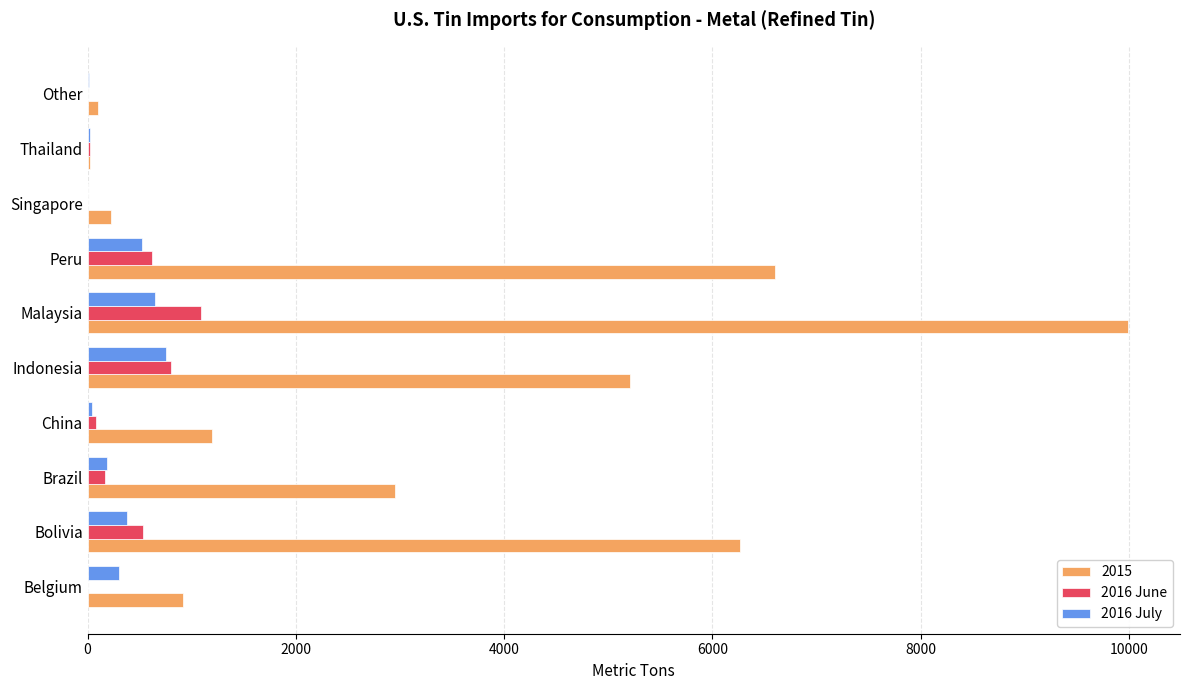

At which label does 2015 reach its peak?

Malaysia